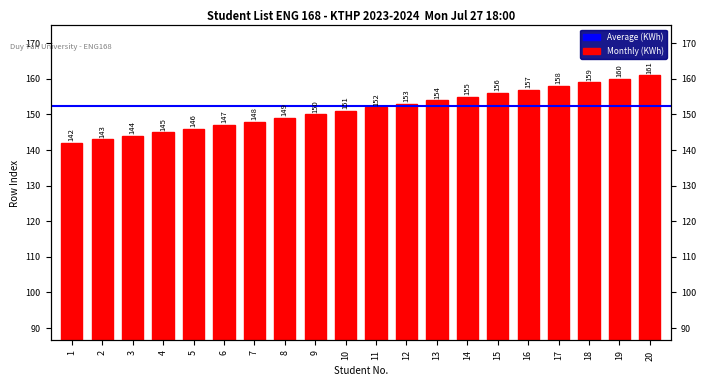

What is the value of the 3rd bar from the left?

144